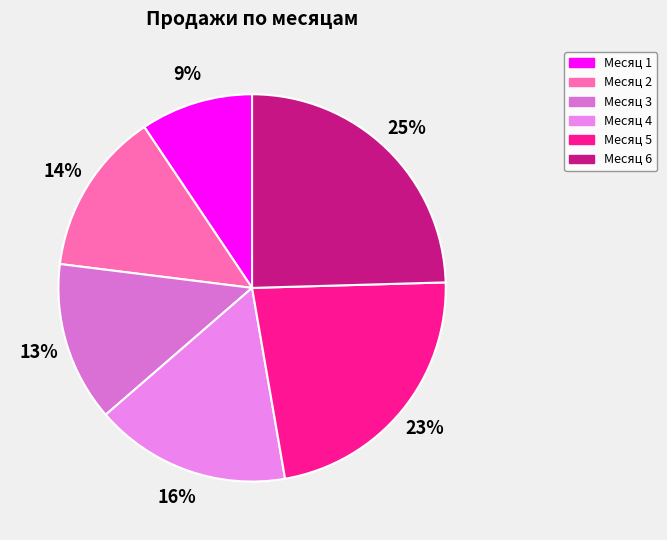

How many segments does this pie chart have?

6